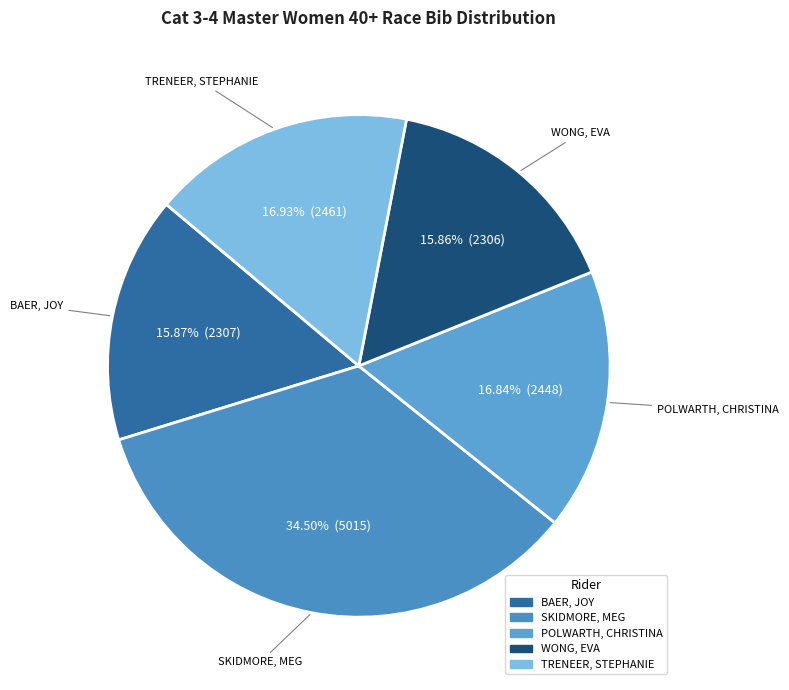

Count the number of slices in the pie.

5